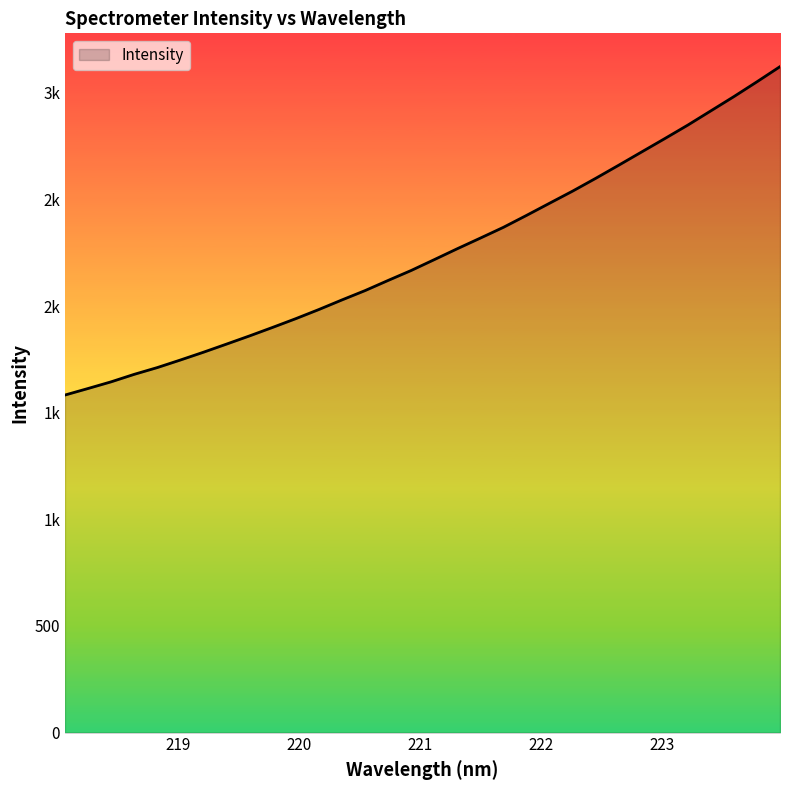

Does the chart have visible grid lines?

No